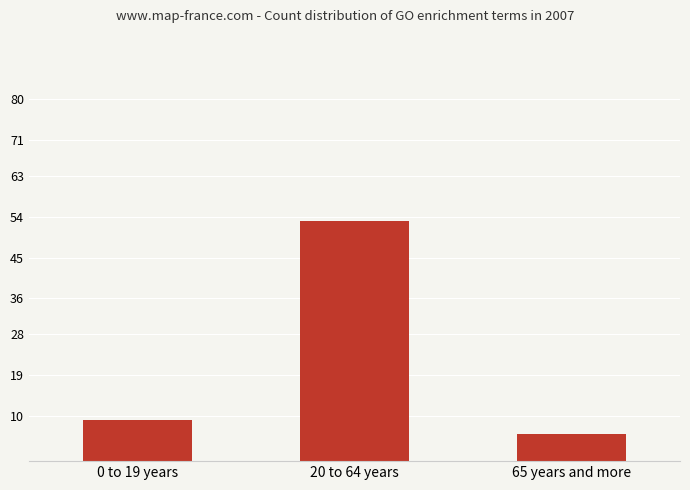

How many data points are less than 9?

1